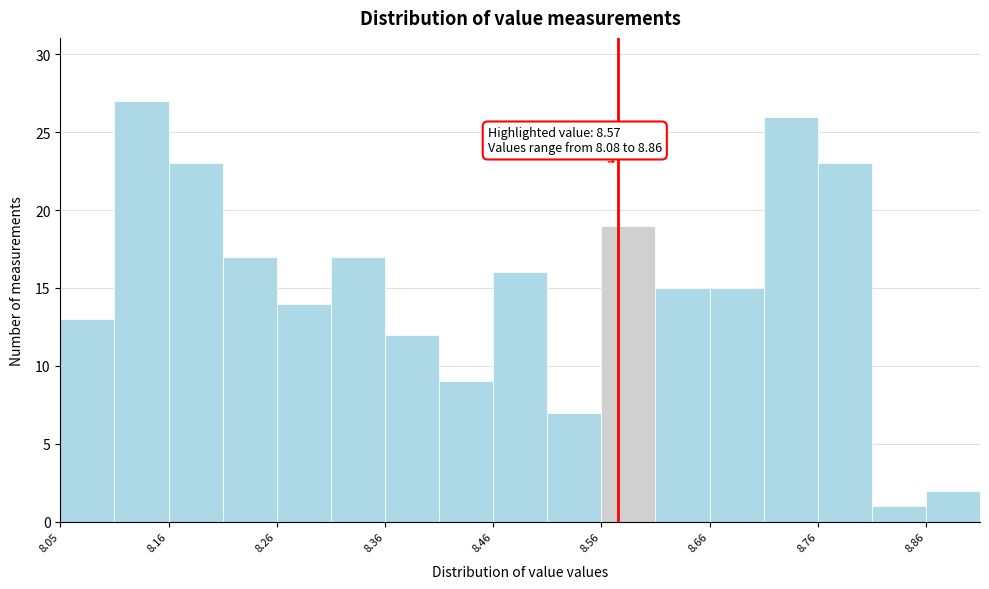

Which range on the x-axis has the tallest bar?

8.105 to 8.155